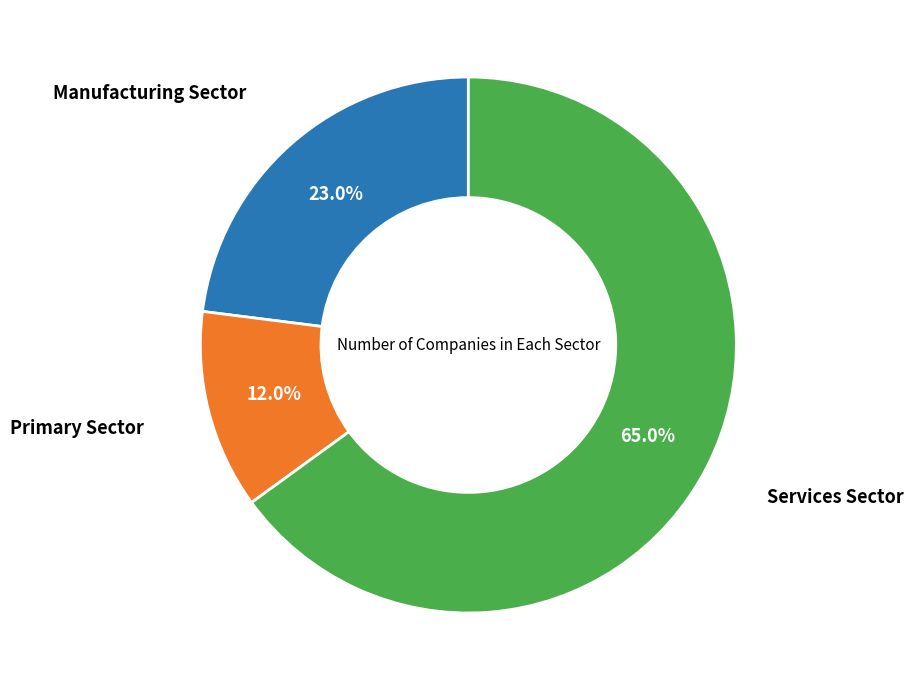

Is there a majority slice in this chart?

Yes